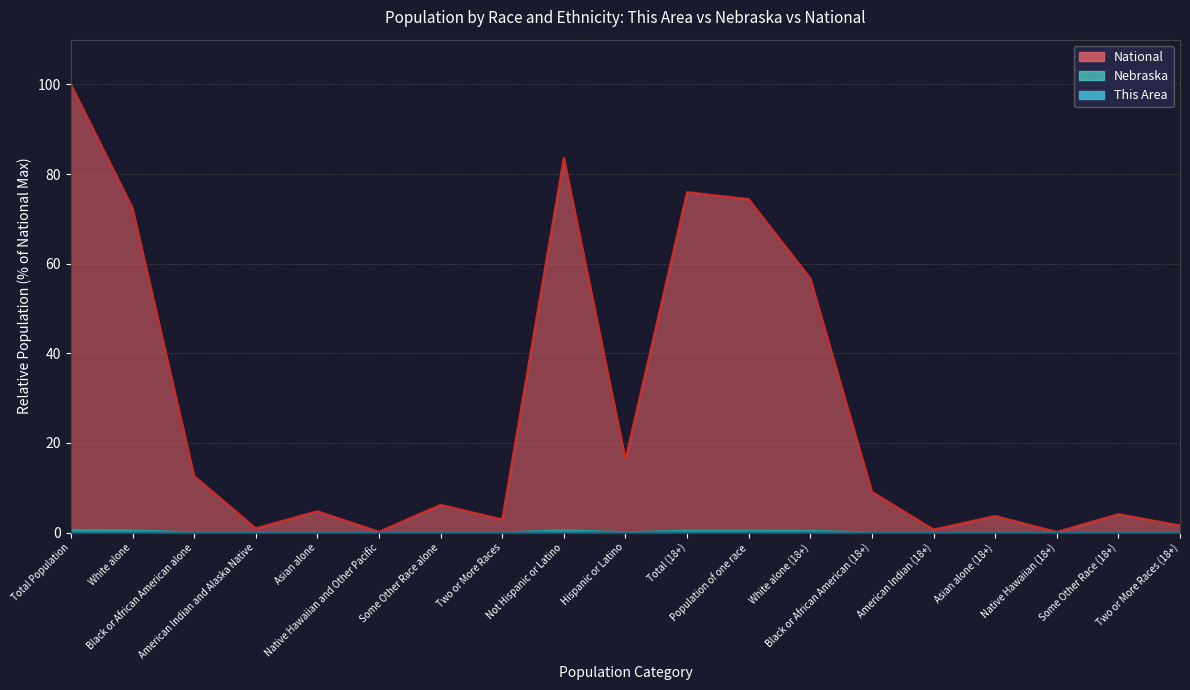

Reading left to right, transcribe all the data shown in this chart.

This Area: Total Population=0.0	White alone=0.0	Black or African American alone=0.0	American Indian and Alaska Native=0.0	Asian alone=0.0	Native Hawaiian and Other Pacific=0.0	Some Other Race alone=0.0	Two or More Races=0.0	Not Hispanic or Latino=0.0	Hispanic or Latino=0.0	Total (18+)=0.0	Population of one race=0.0	White alone (18+)=0.0	Black or African American (18+)=0.0	American Indian (18+)=0.0	Asian alone (18+)=0.0	Native Hawaiian (18+)=0.0	Some Other Race (18+)=0.0	Two or More Races (18+)=0.0
Nebraska: Total Population=0.6	White alone=0.5	Black or African American alone=0.0	American Indian and Alaska Native=0.0	Asian alone=0.0	Native Hawaiian and Other Pacific=0.0	Some Other Race alone=0.0	Two or More Races=0.0	Not Hispanic or Latino=0.5	Hispanic or Latino=0.1	Total (18+)=0.4	Population of one race=0.4	White alone (18+)=0.4	Black or African American (18+)=0.0	American Indian (18+)=0.0	Asian alone (18+)=0.0	Native Hawaiian (18+)=0.0	Some Other Race (18+)=0.0	Two or More Races (18+)=0.0
National: Total Population=100.0	White alone=72.4	Black or African American alone=12.6	American Indian and Alaska Native=0.9	Asian alone=4.8	Native Hawaiian and Other Pacific=0.2	Some Other Race alone=6.2	Two or More Races=2.9	Not Hispanic or Latino=83.7	Hispanic or Latino=16.3	Total (18+)=76.0	Population of one race=74.4	White alone (18+)=56.7	Black or African American (18+)=9.1	American Indian (18+)=0.7	Asian alone (18+)=3.7	Native Hawaiian (18+)=0.1	Some Other Race (18+)=4.1	Two or More Races (18+)=1.6